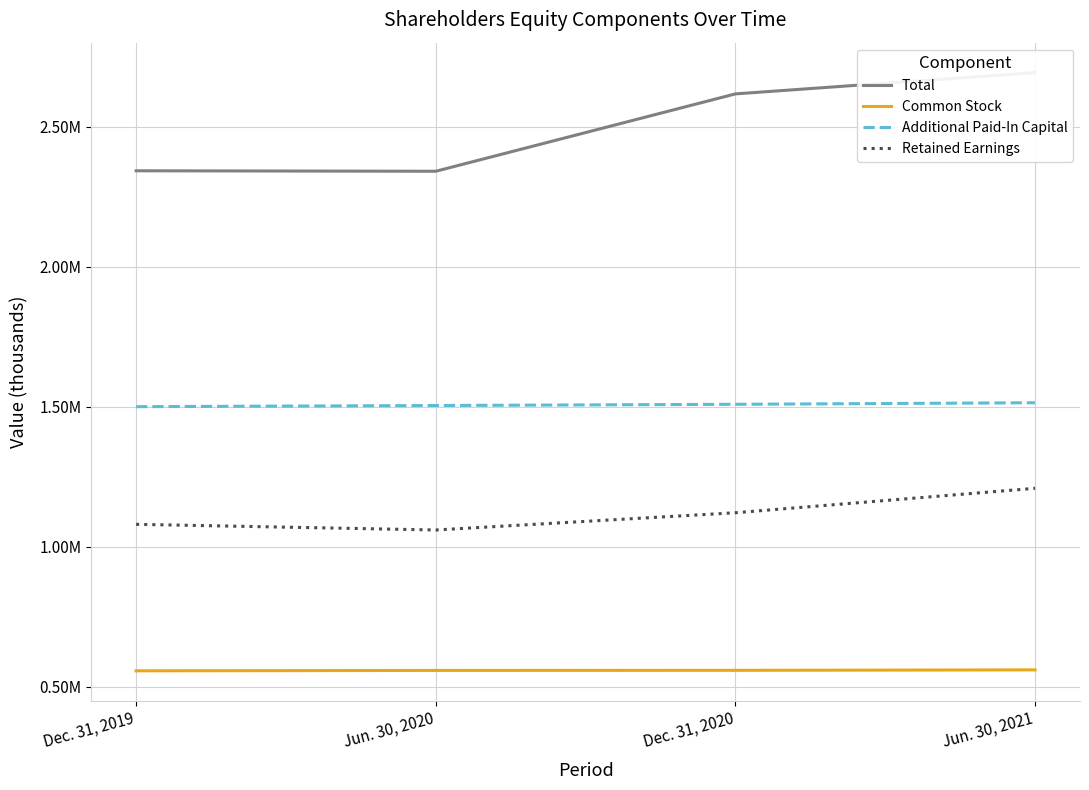

Where does the Additional Paid-In Capital series first go above 1508117?

Jun. 30, 2021